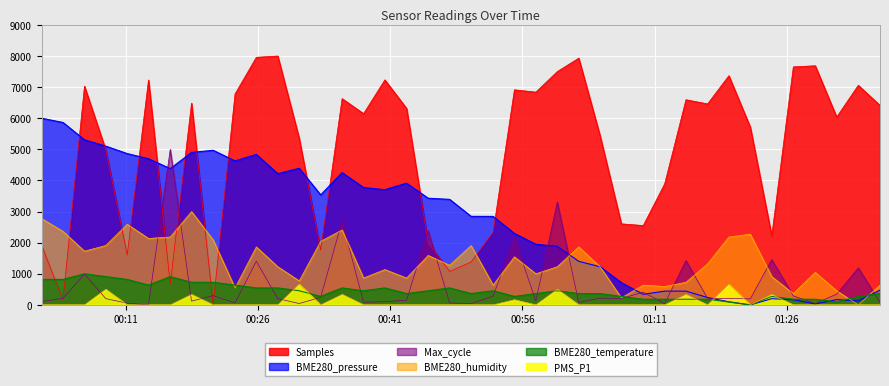

How many values in the BME280_temperature series exceed 454?

20